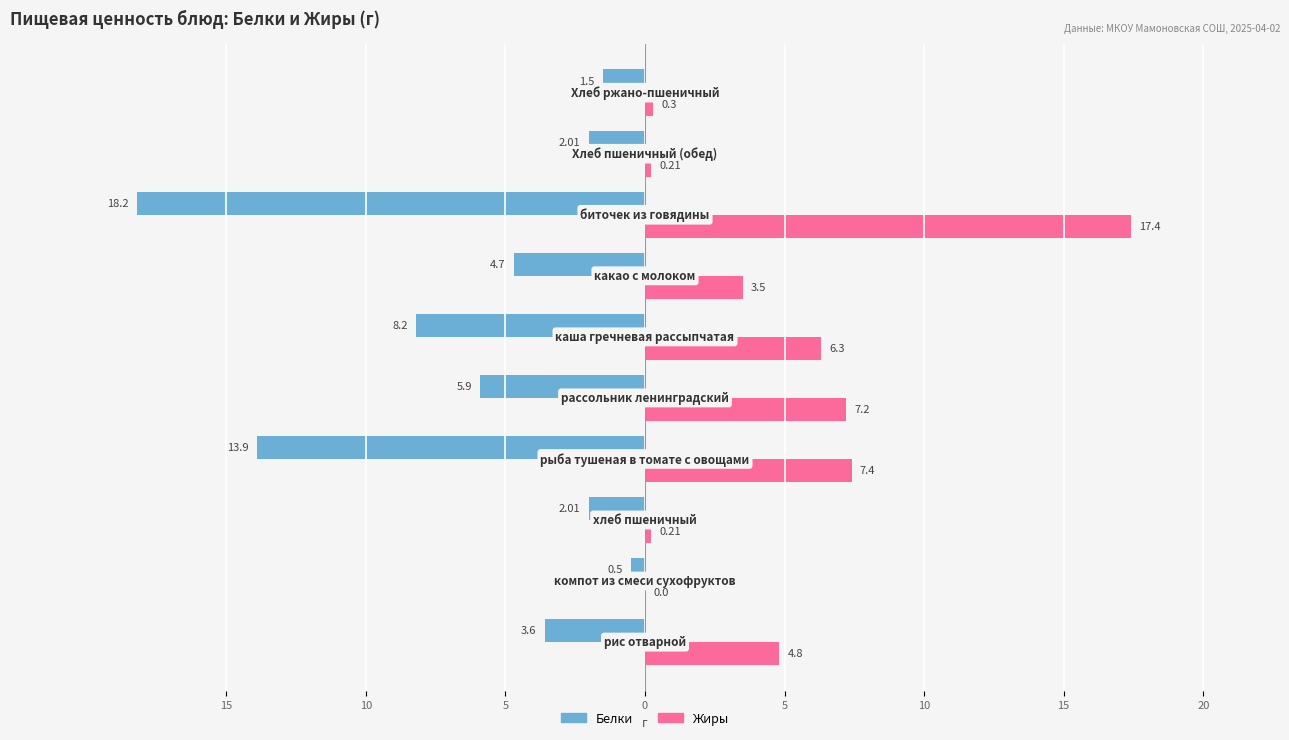

What are all the series names shown in the legend?

Белки, Жиры